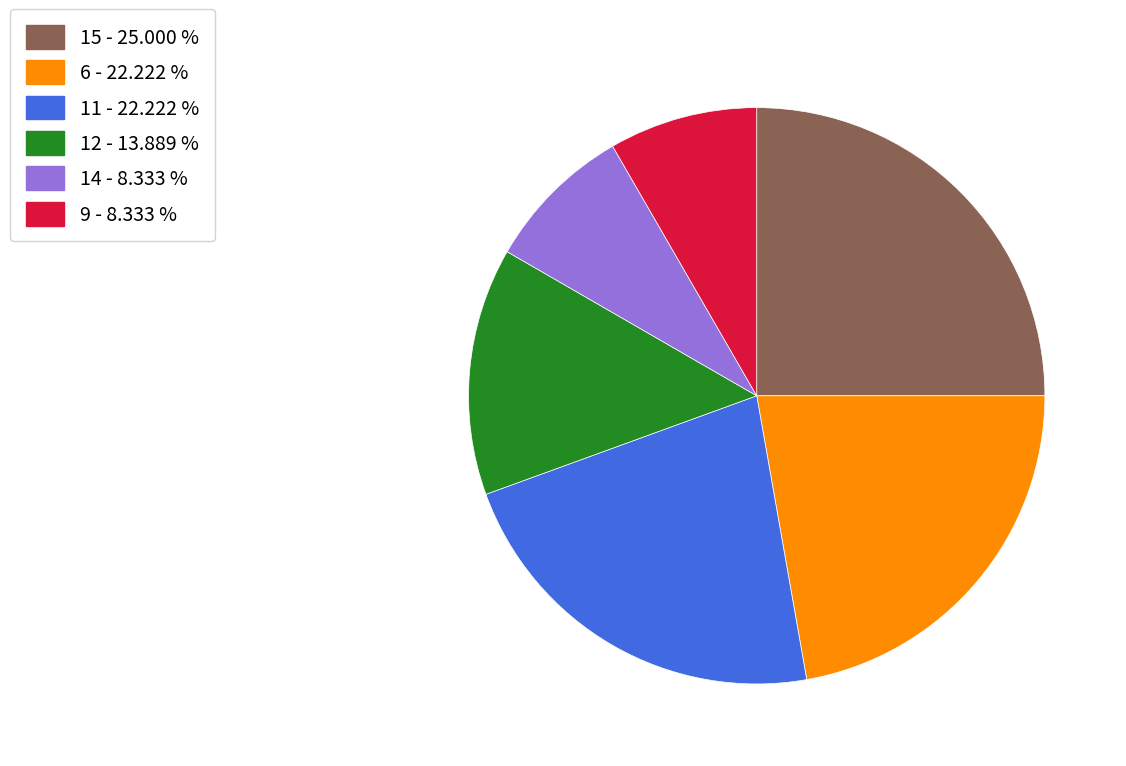

What is the largest slice in the pie chart?

15 - 25.000 %